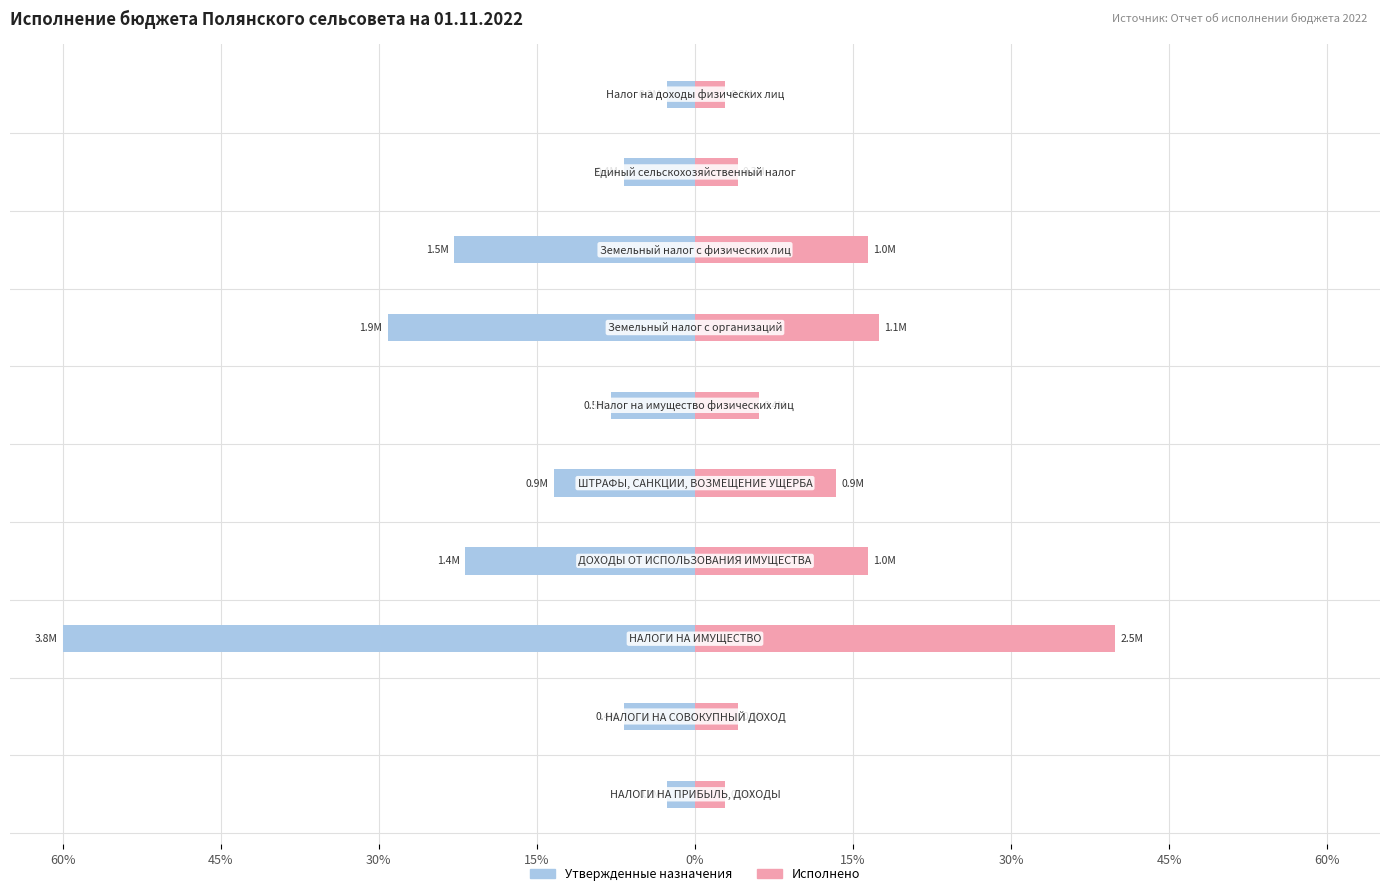

How many data points does each series have?

10